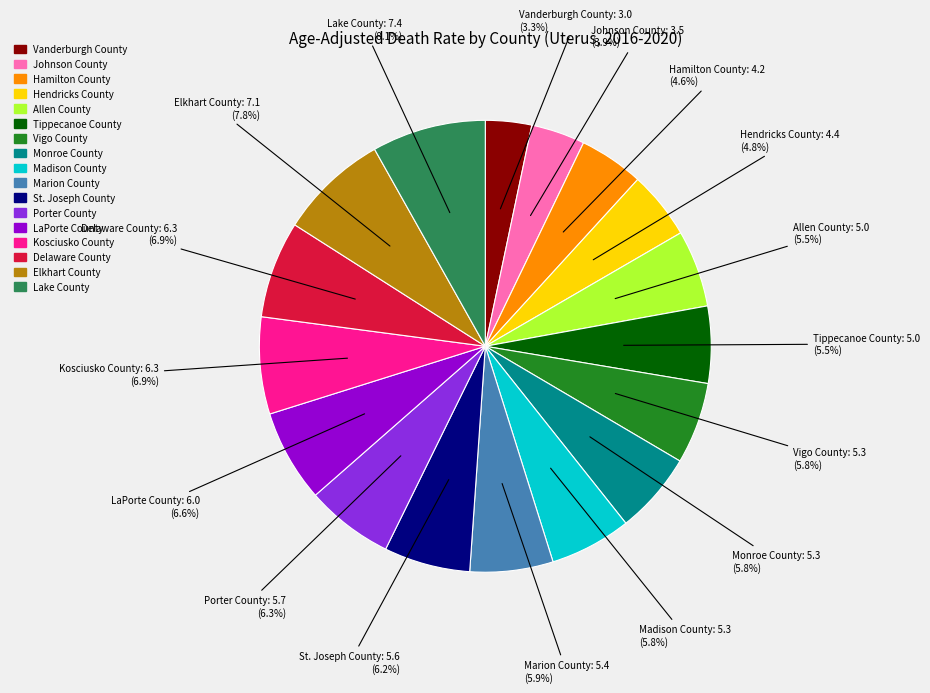

What percentage is NOT represented by Porter County?

93.7%